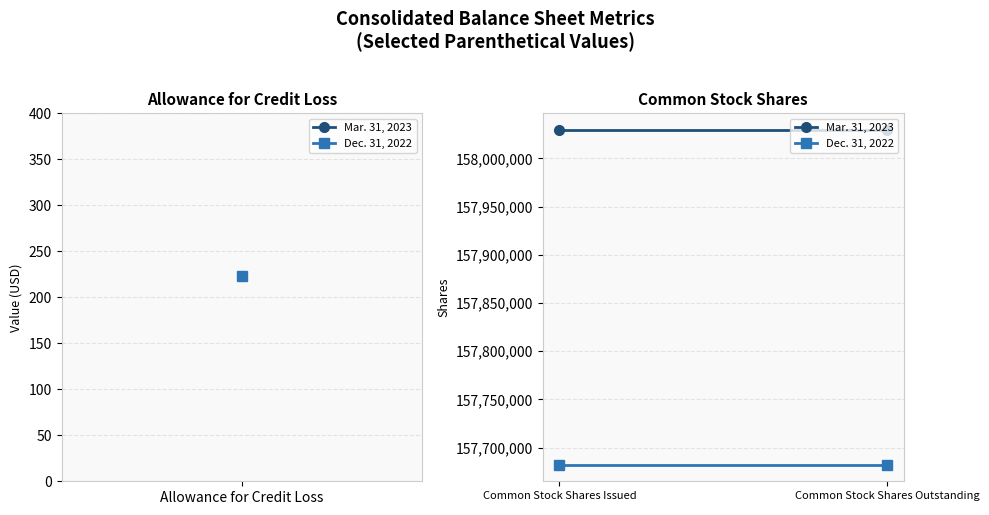

Rank the series by their maximum value, from lowest to highest.

Dec. 31, 2022, Mar. 31, 2023